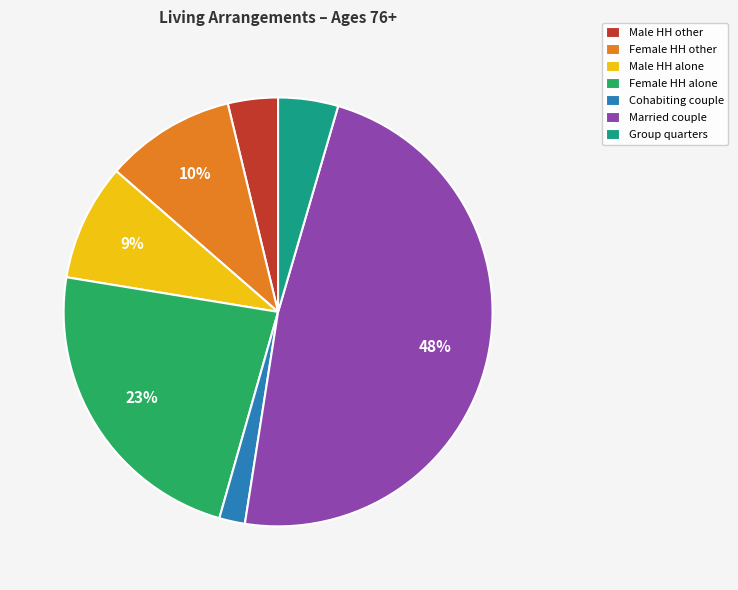

Is the sum of Female HH other and Male HH alone greater than half?

No